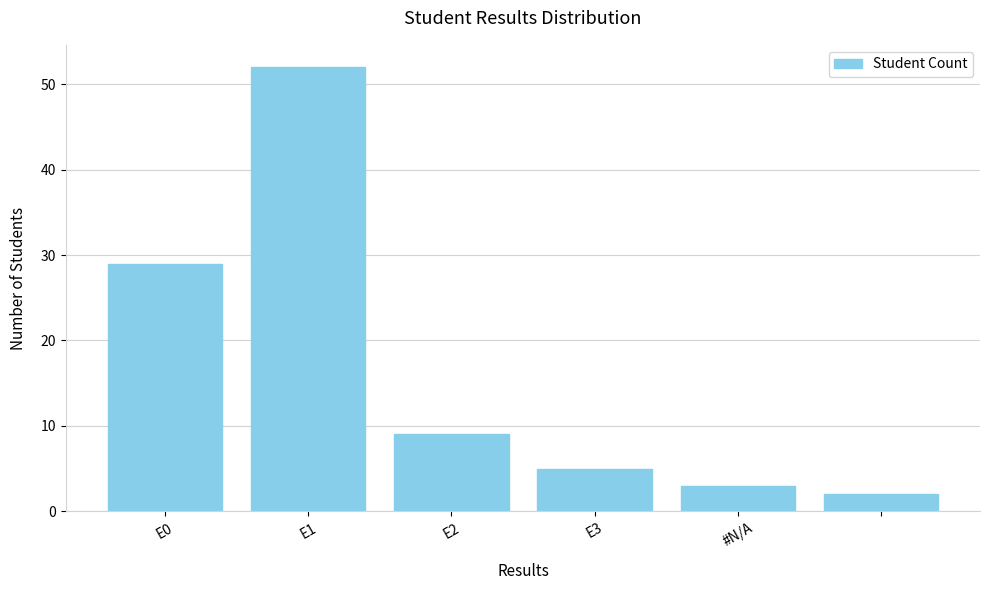

What is the maximum value shown in the chart?

52